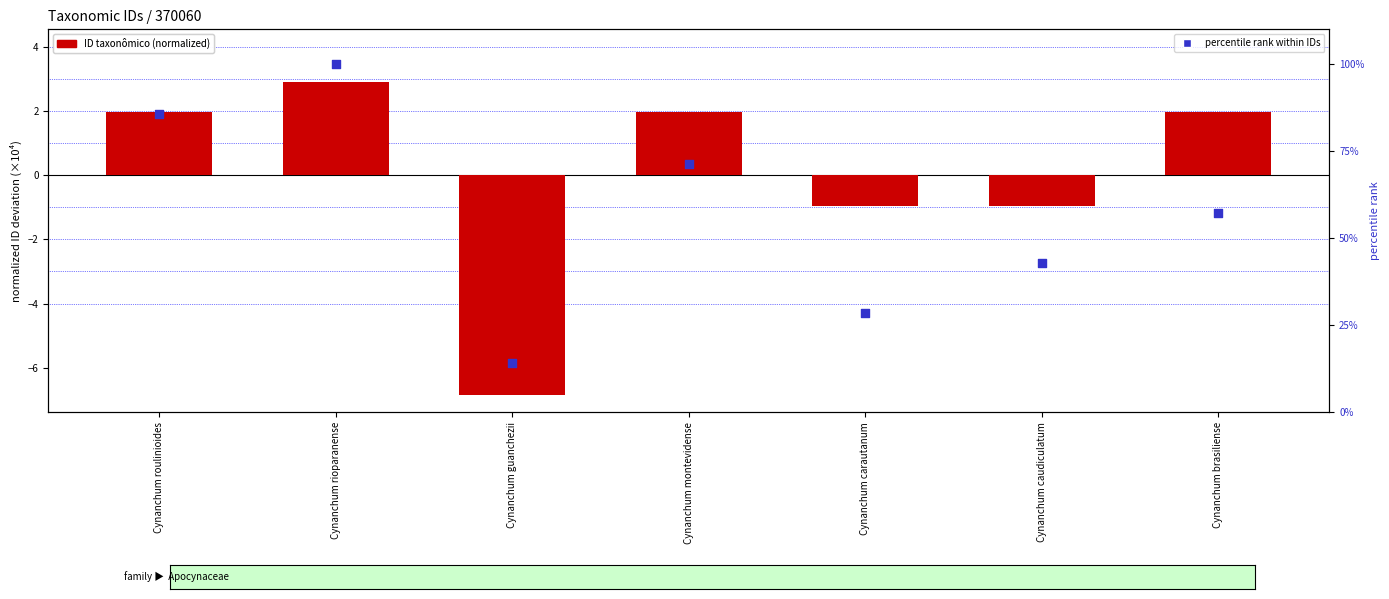

At how many categories does at least one series exceed 43?

4